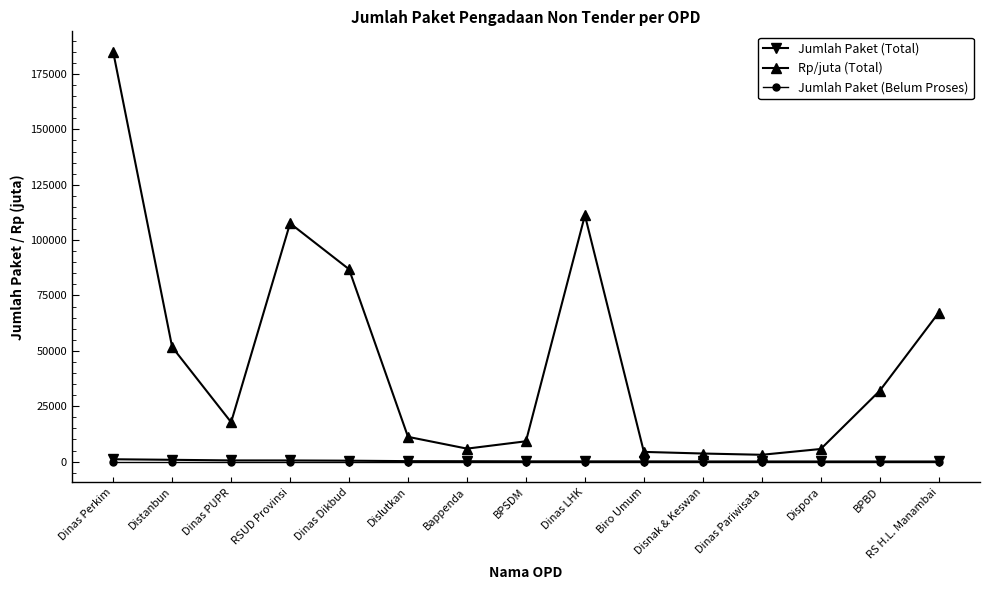

Which series has the widest spread of values?

Rp/juta (Total)